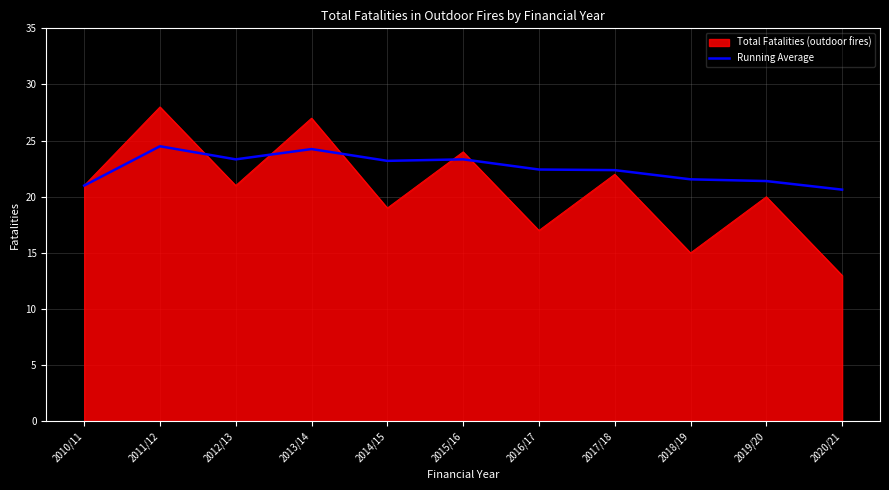

What is the spread (max minus min) of values at 2014/15?

4.2